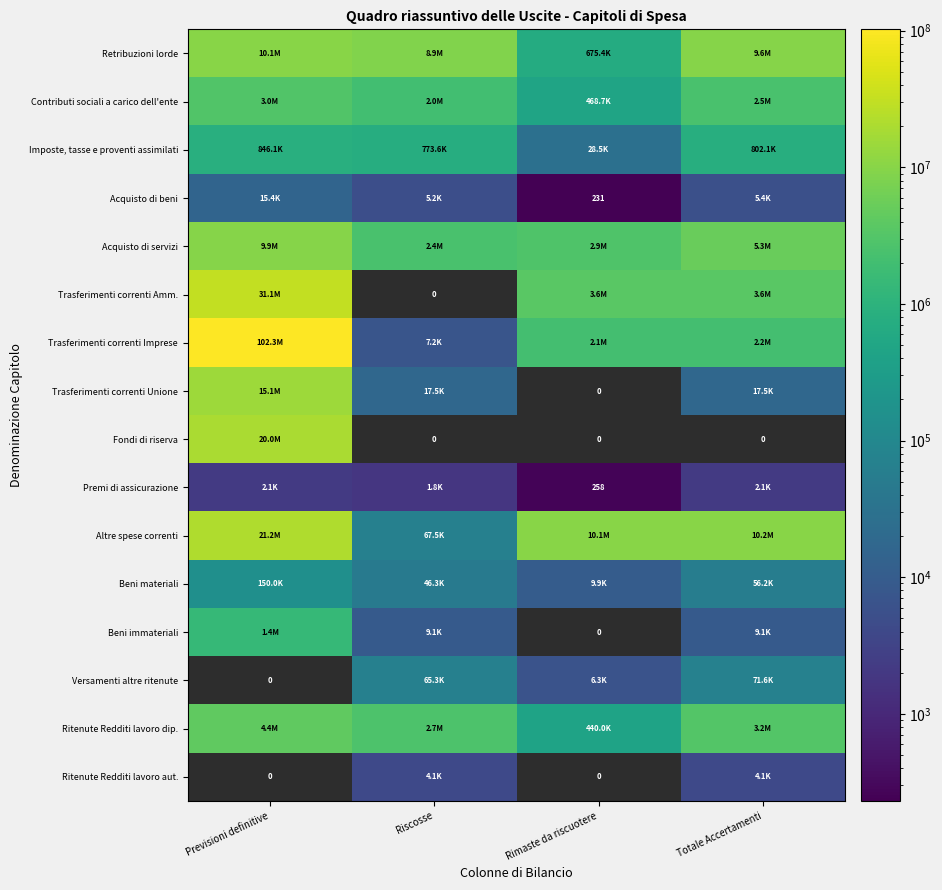

What is the greatest value displayed?

102275000.0